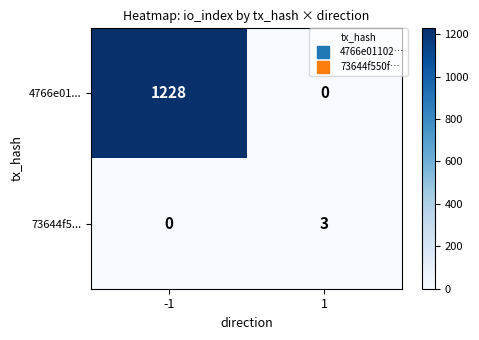

Between -1 and 1, which series saw the biggest shift?

4766e01...